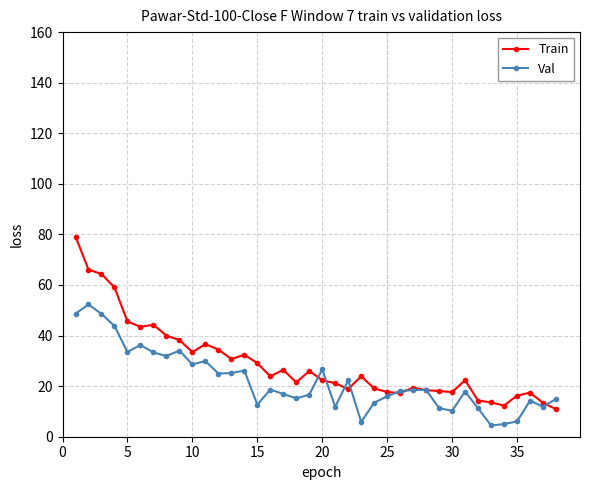

What are all the series names shown in the legend?

Train, Val